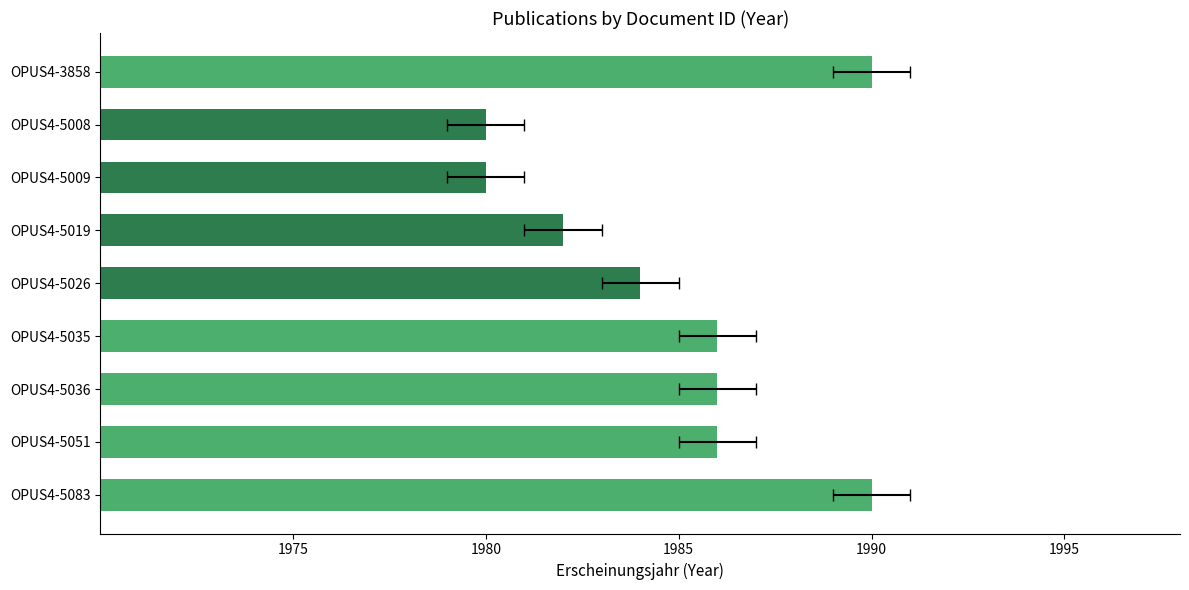

Are the bars horizontal?

Yes